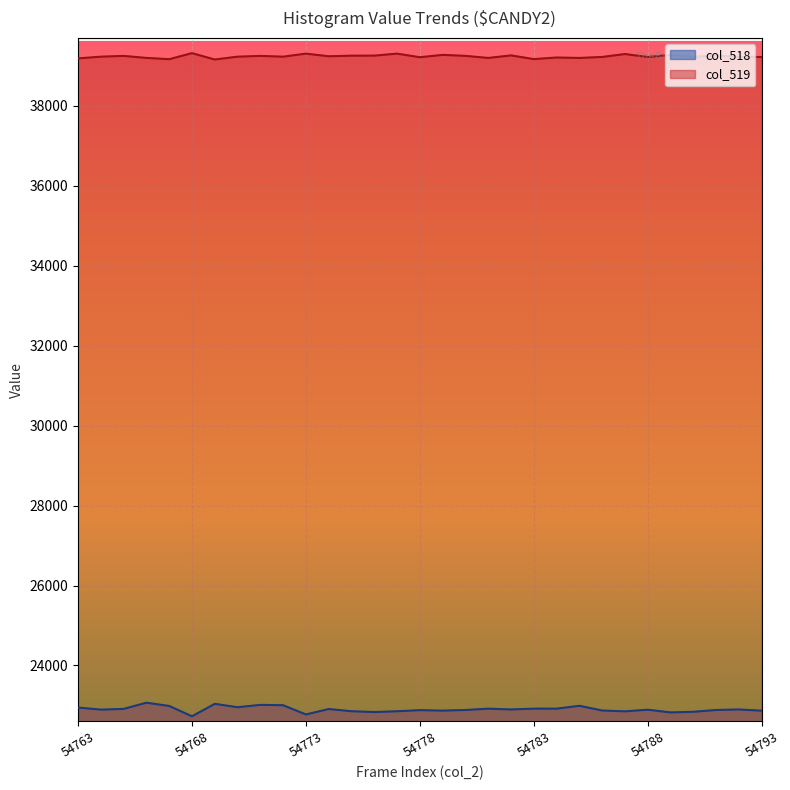

What are all the series names shown in the legend?

col_518, col_519